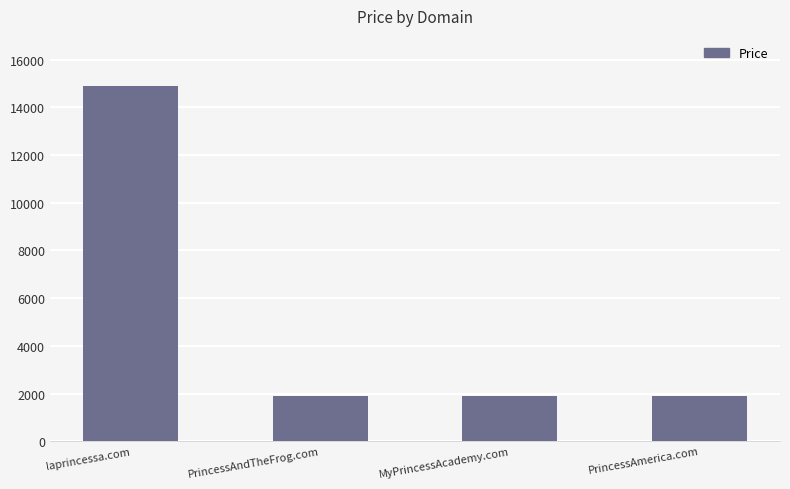

True or false: the data shows 9801 at laprincessa.com.

False